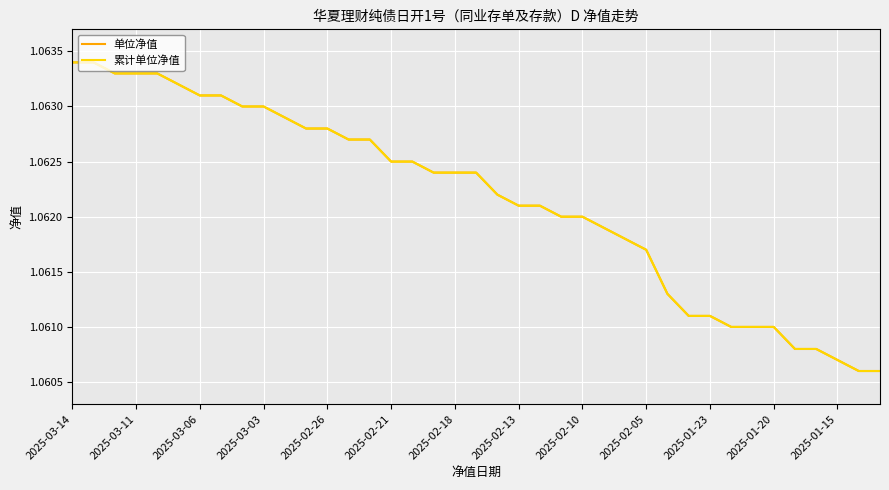

True or false: 单位净值 and 累计单位净值 intersect in this chart.

False